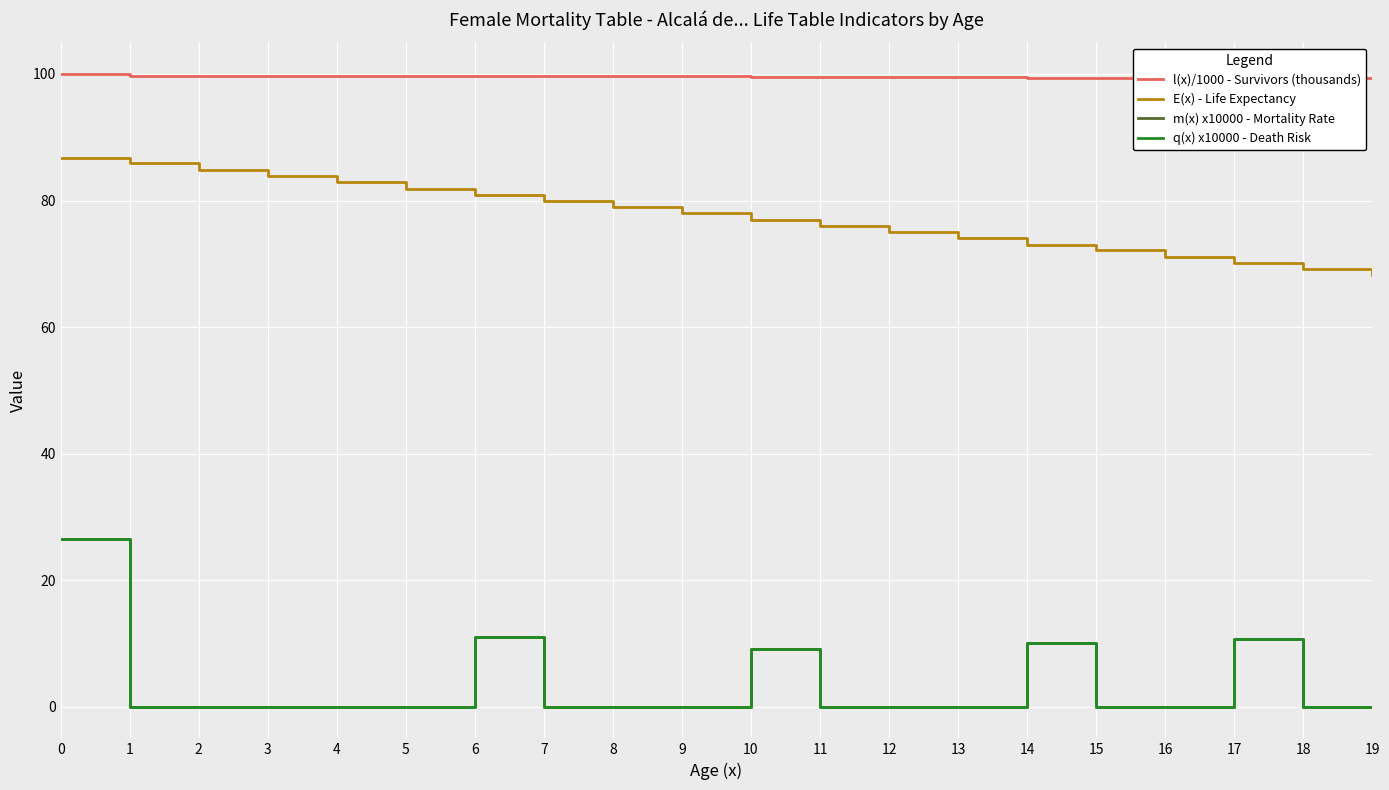

Which has a higher value, 15 or 5?

5